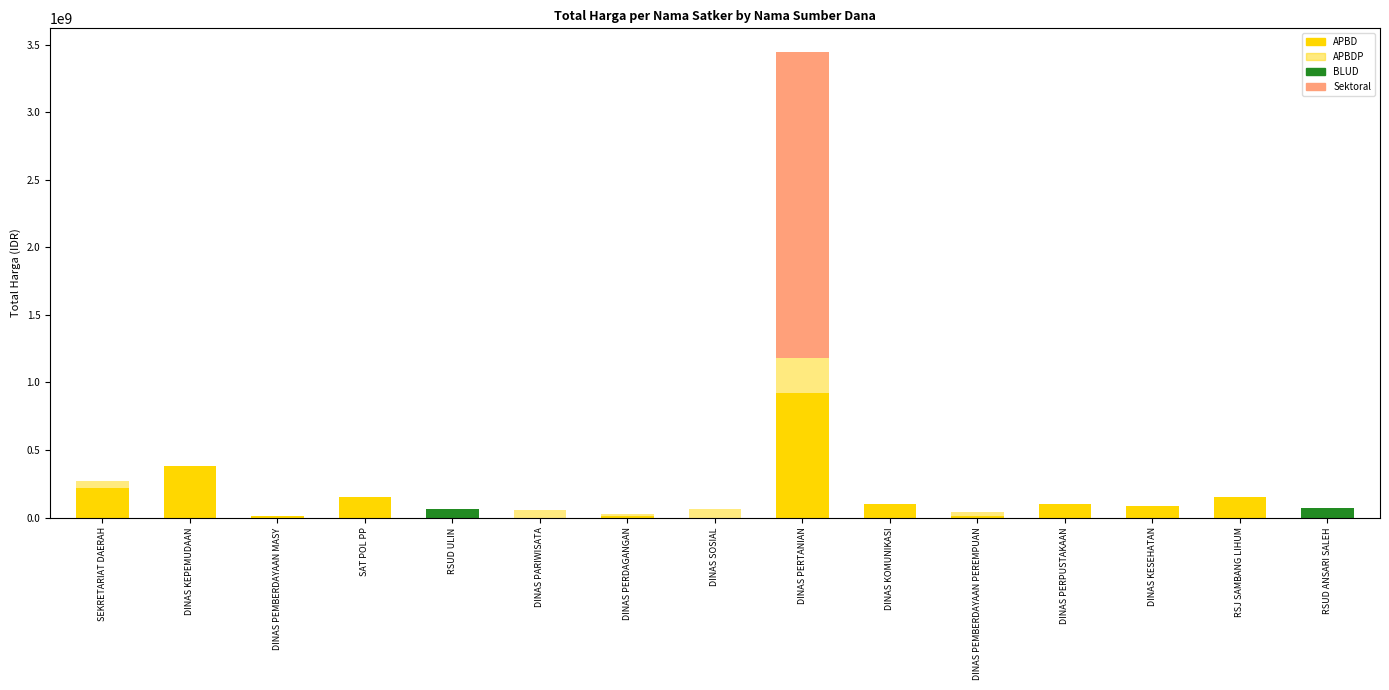

Are the bars horizontal?

No